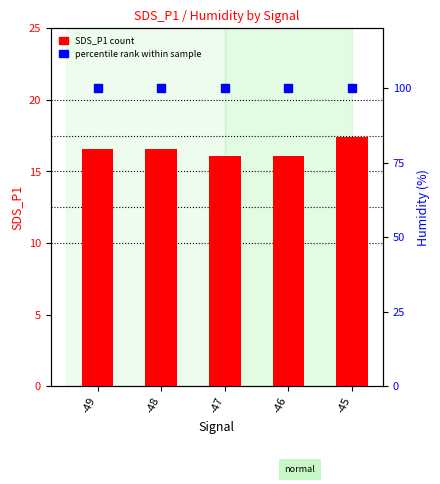

At which category is the sum across all series the highest?

-45